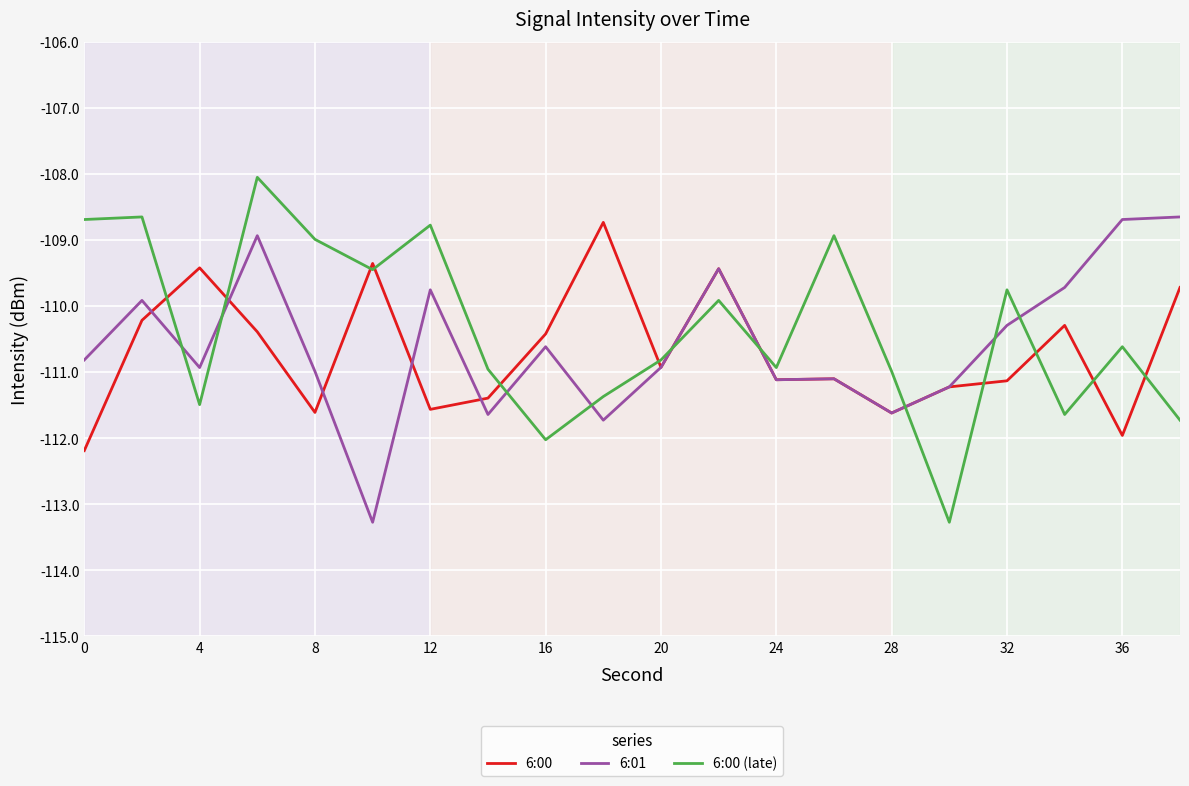

Which series ends up on top after the final intersection of 6:00 and 6:00 (late)?

6:00